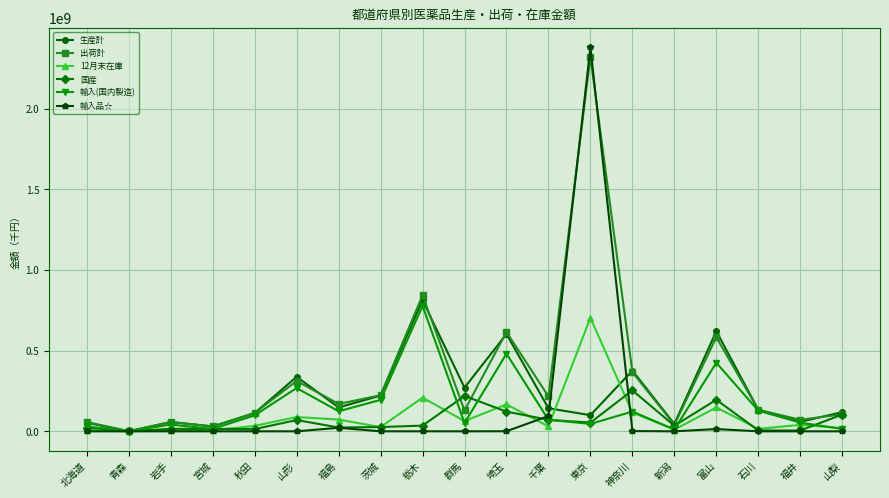

What is the label of the 8th point from the left?

茨城